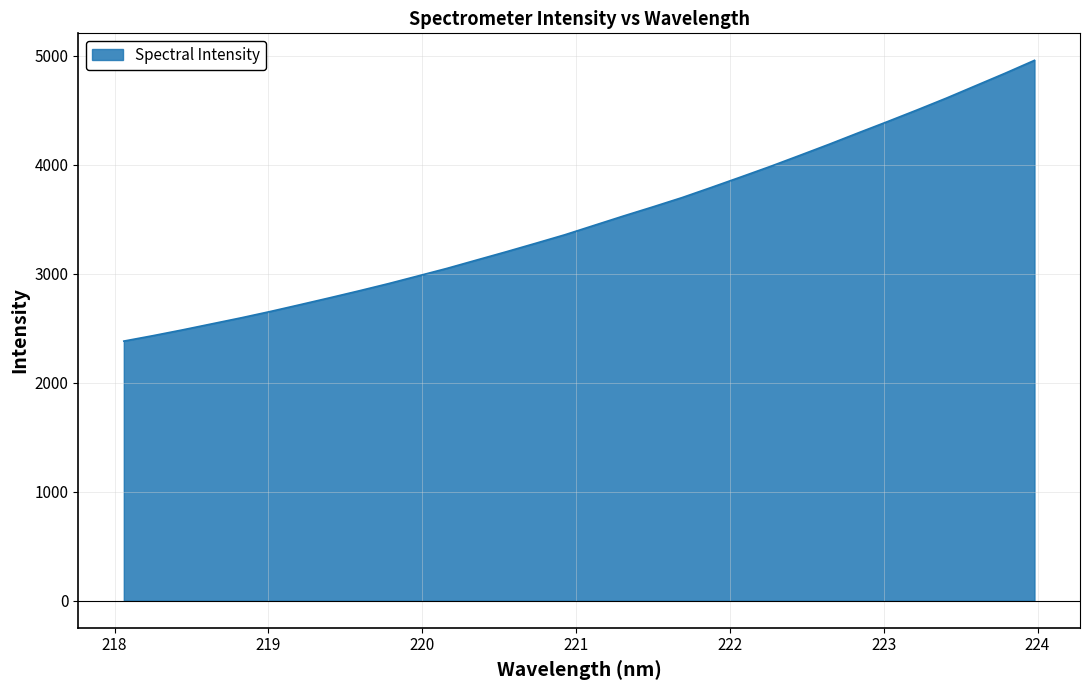

What is the maximum value shown in the chart?

4958.8